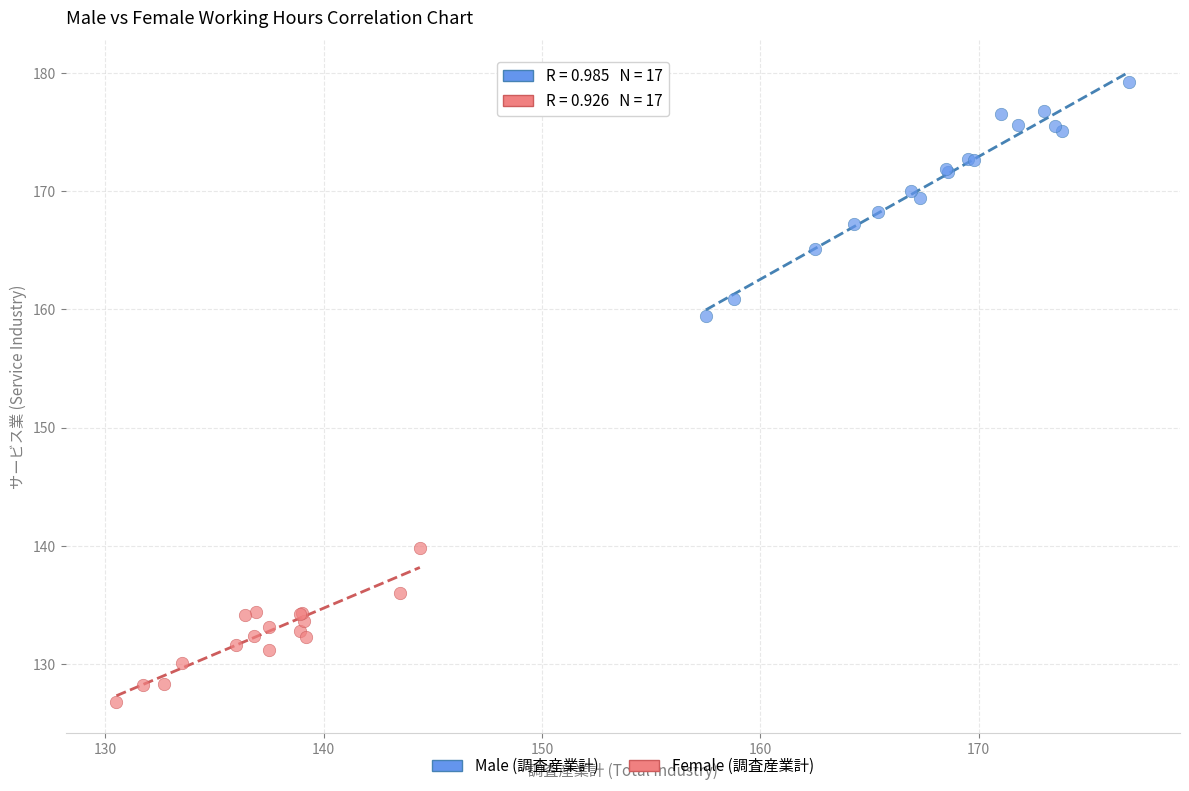

Which series reaches the minimum Y coordinate?

Female (調査産業計)